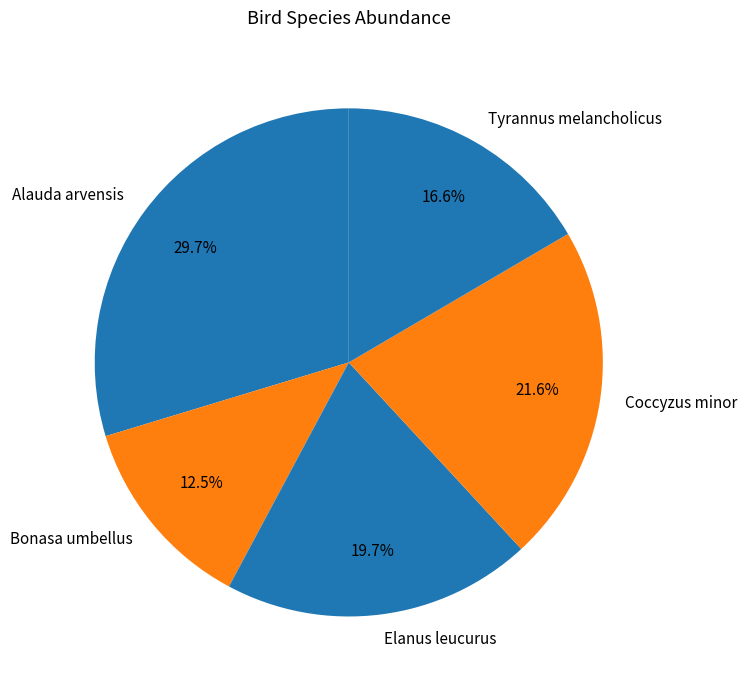

Does any single category account for the majority?

No